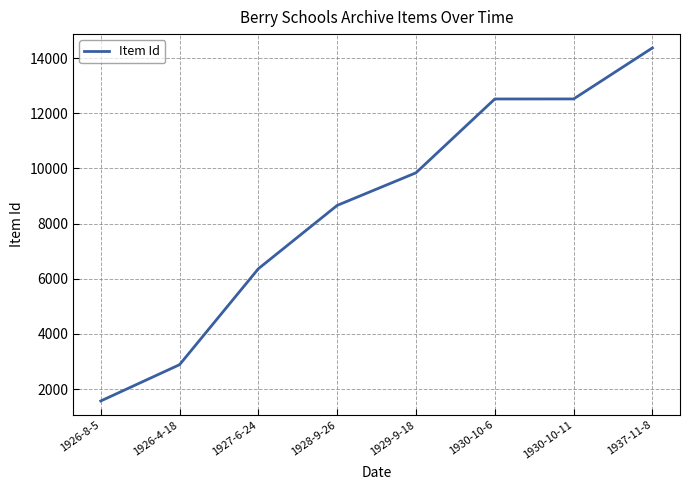

What is the approximate value at 1926-4-18?

2885